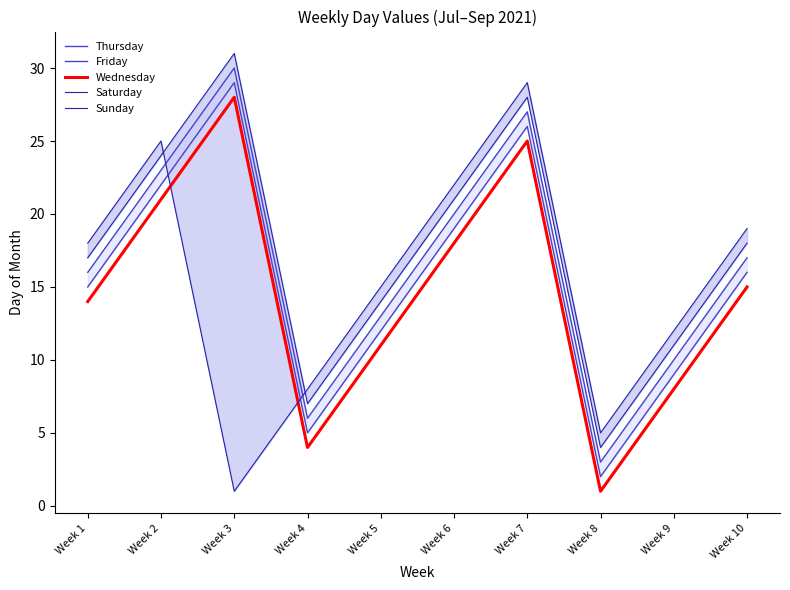

Reading left to right, list all the values displayed in this chart.

Thursday: 15	22	29	5	12	19	26	2	9	16
Friday: 16	23	30	6	13	20	27	3	10	17
Wednesday: 14	21	28	4	11	18	25	1	8	15
Saturday: 17	24	31	7	14	21	28	4	11	18
Sunday: 18	25	1	8	15	22	29	5	12	19